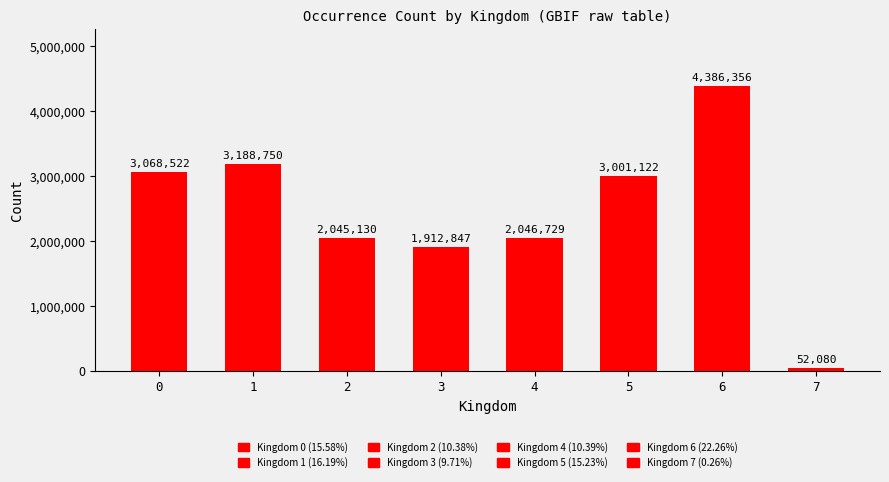

Reading left to right, transcribe all the data shown in this chart.

3068522	3188750	2045130	1912847	2046729	3001122	4386356	52080